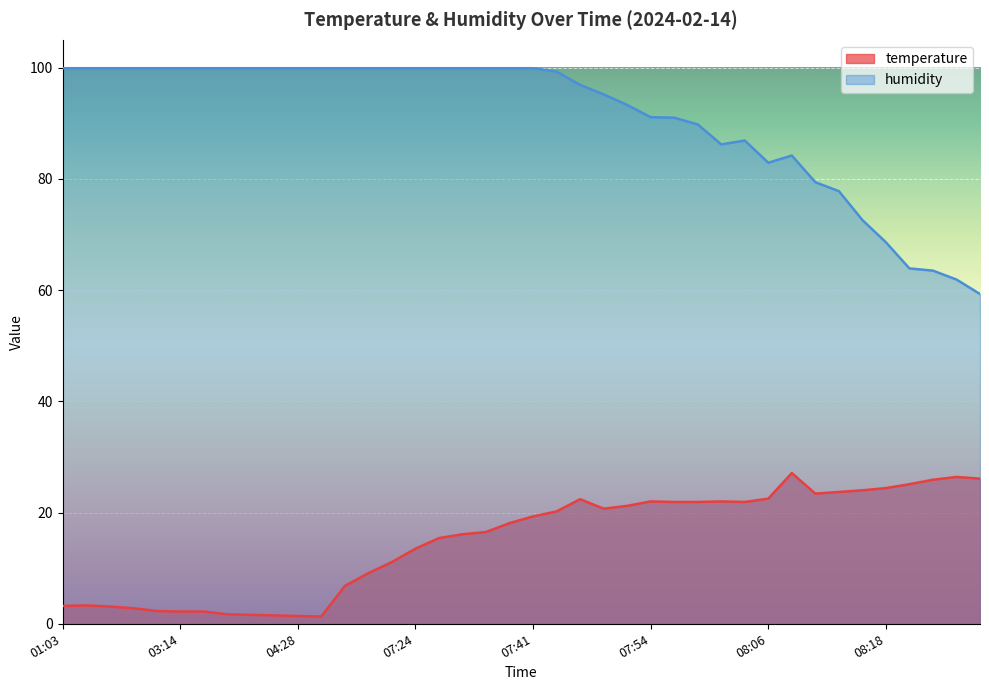

Does the chart display data point markers on the line(s)?

No